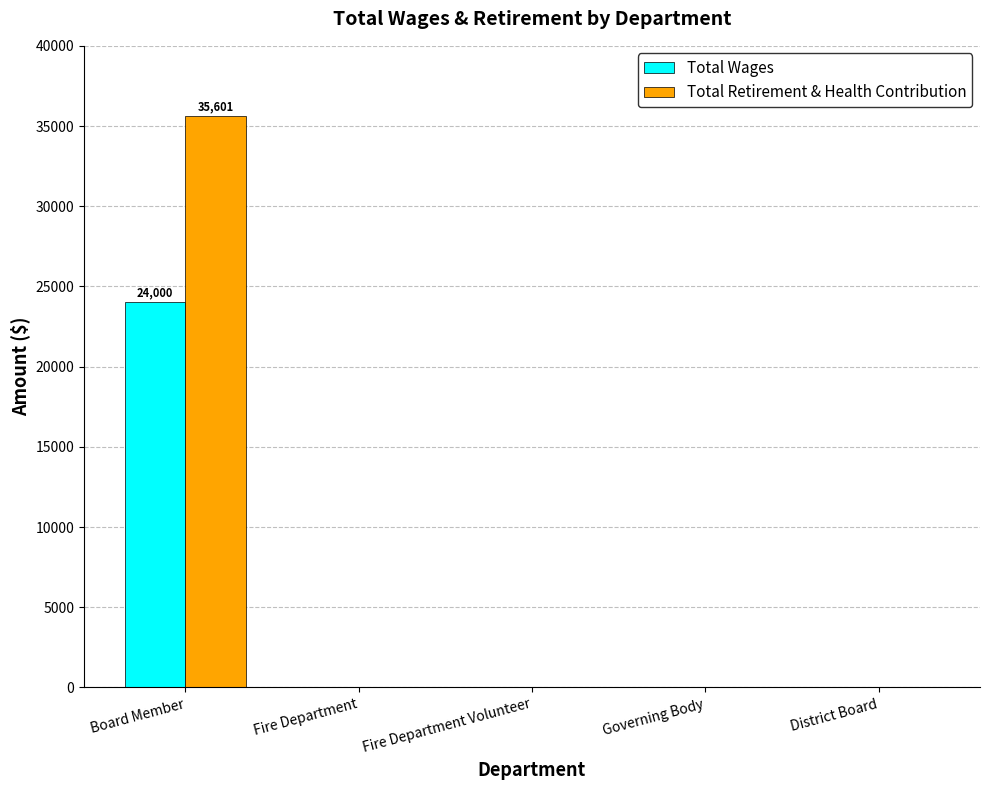

Which series changed the most between Board Member and District Board?

Total Retirement & Health Contribution